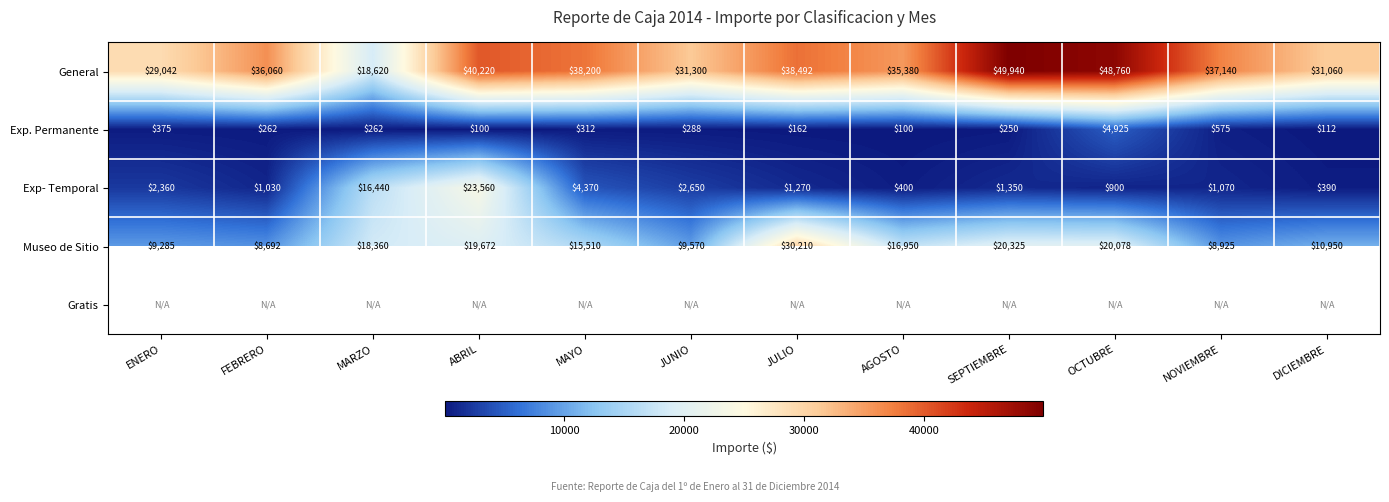

What is the difference between the highest and lowest values at MARZO?

18357.5